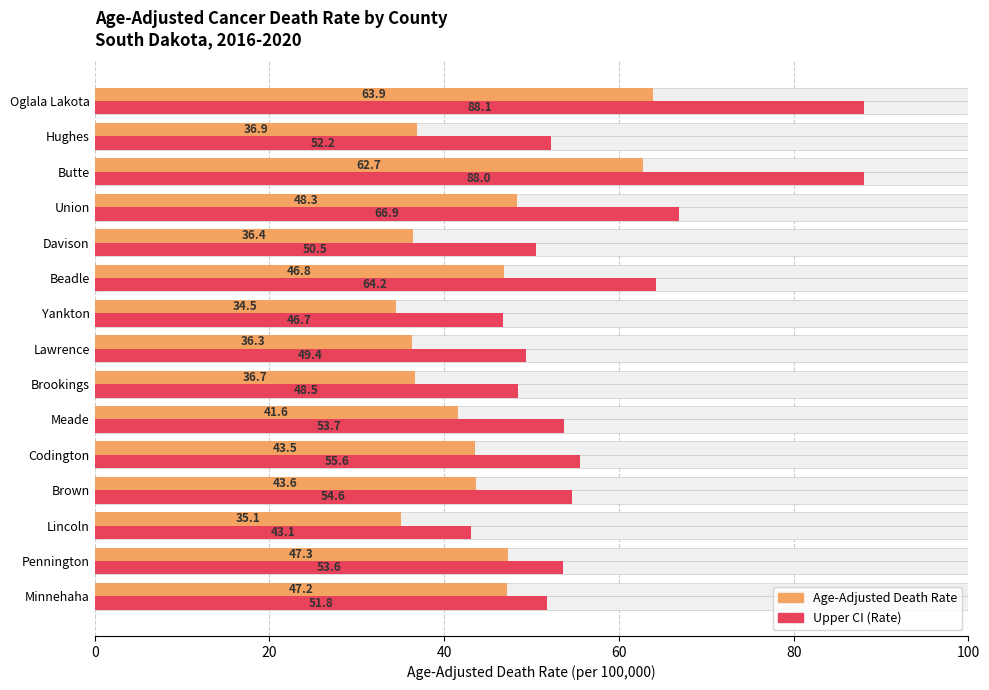

What is the value of the Upper CI (Rate) bar at the 1st from the left?

51.8